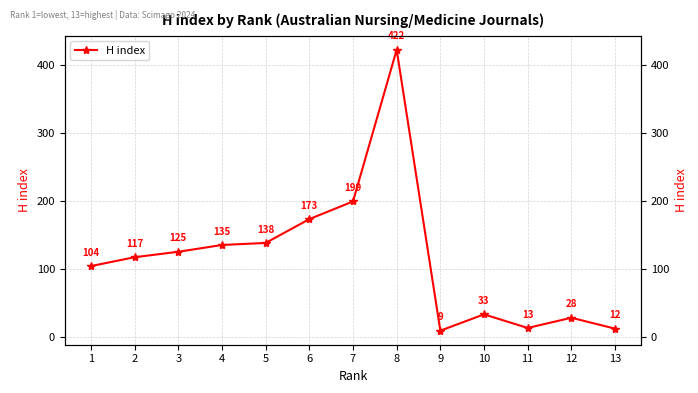

Reading right to left, transcribe all the data shown in this chart.

12	28	13	33	9	422	199	173	138	135	125	117	104